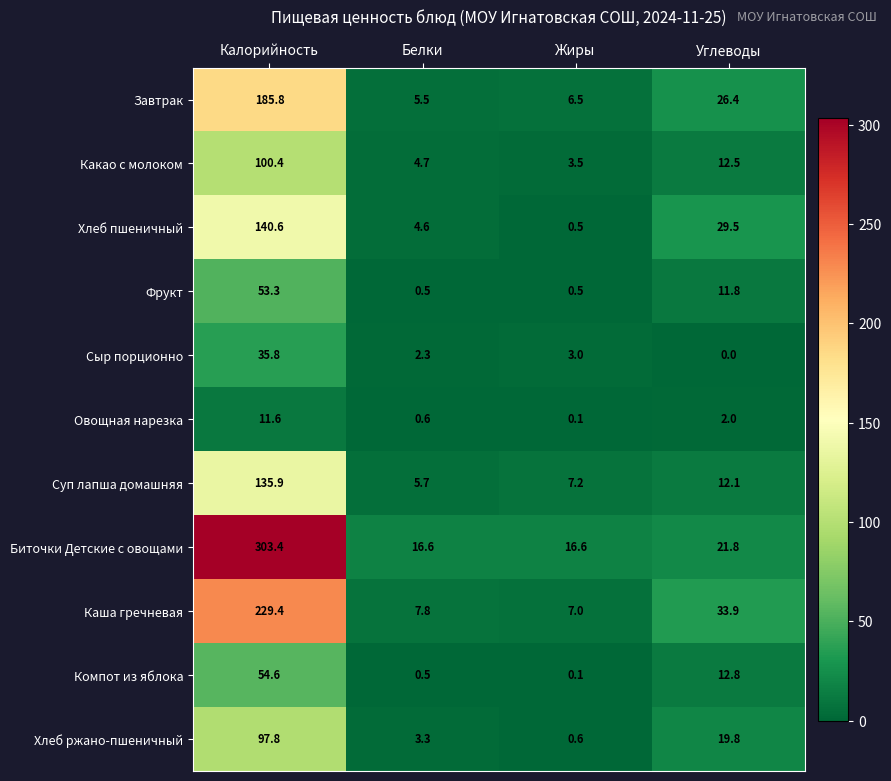

What is the maximum value shown in the chart?

303.4